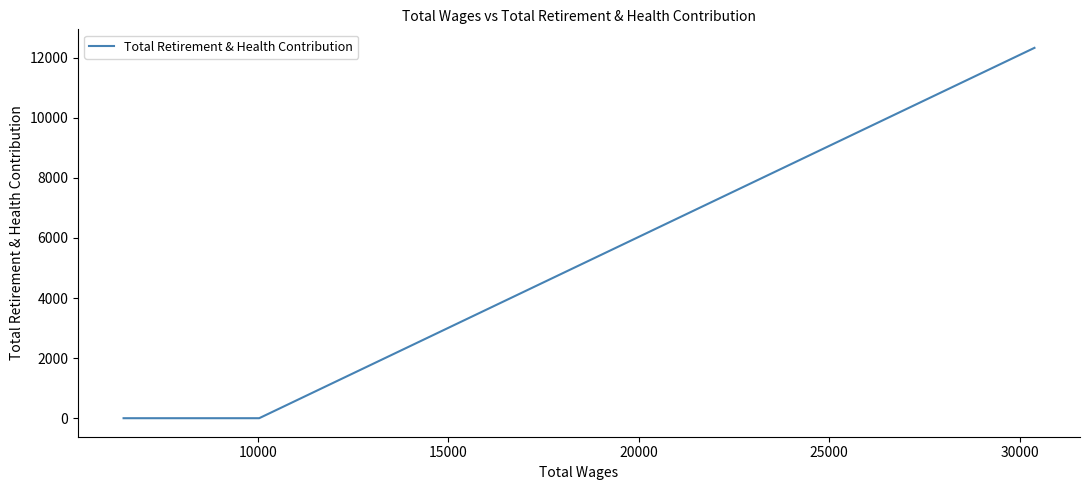

The chart shows a value of -8517 at 10000. True or false?

False